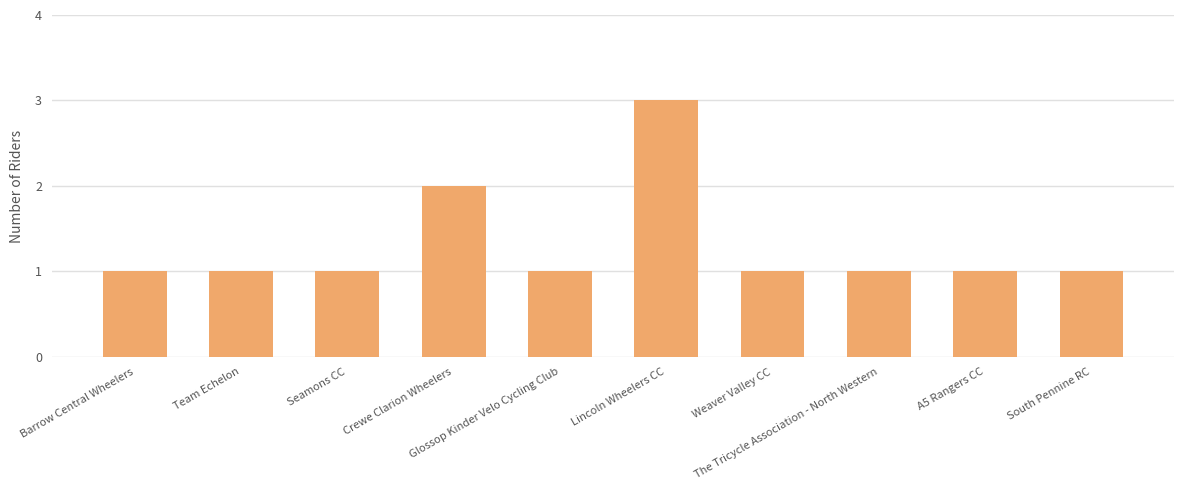

What is the value of the 6th bar from the left?

3